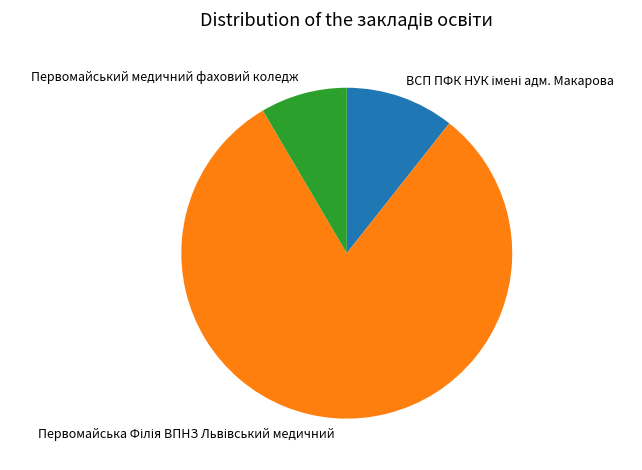

What is the smallest slice in the pie chart?

Первомайський медичний фаховий коледж